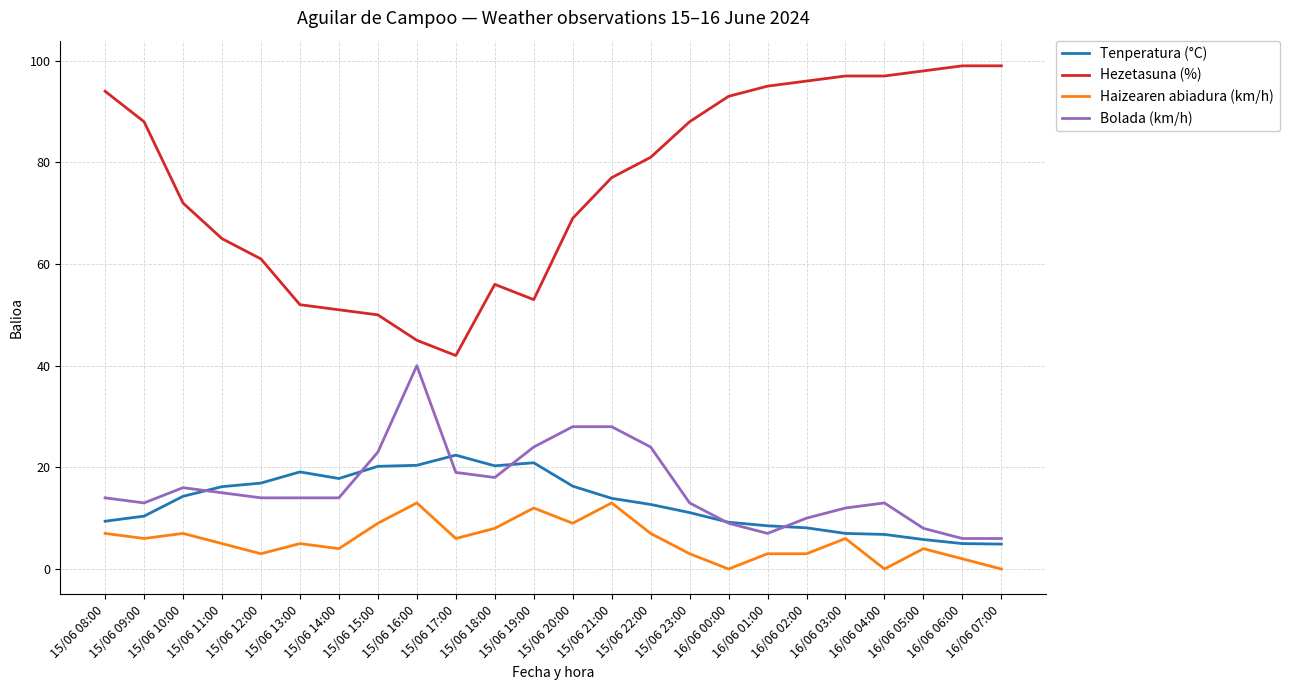

True or false: Hezetasuna (%) and Bolada (km/h) intersect in this chart.

False